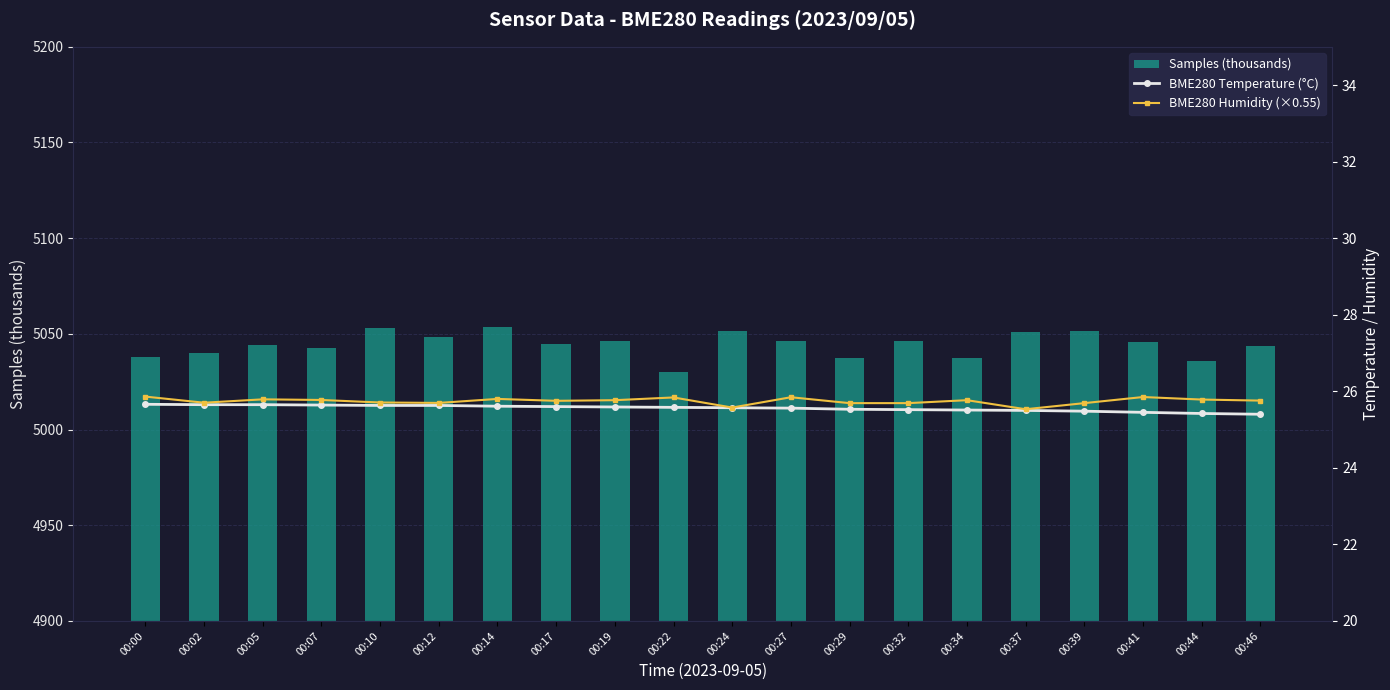

List the series in order of their peak value, highest first.

Samples (thousands), BME280 Humidity (×0.55), BME280 Temperature (°C)